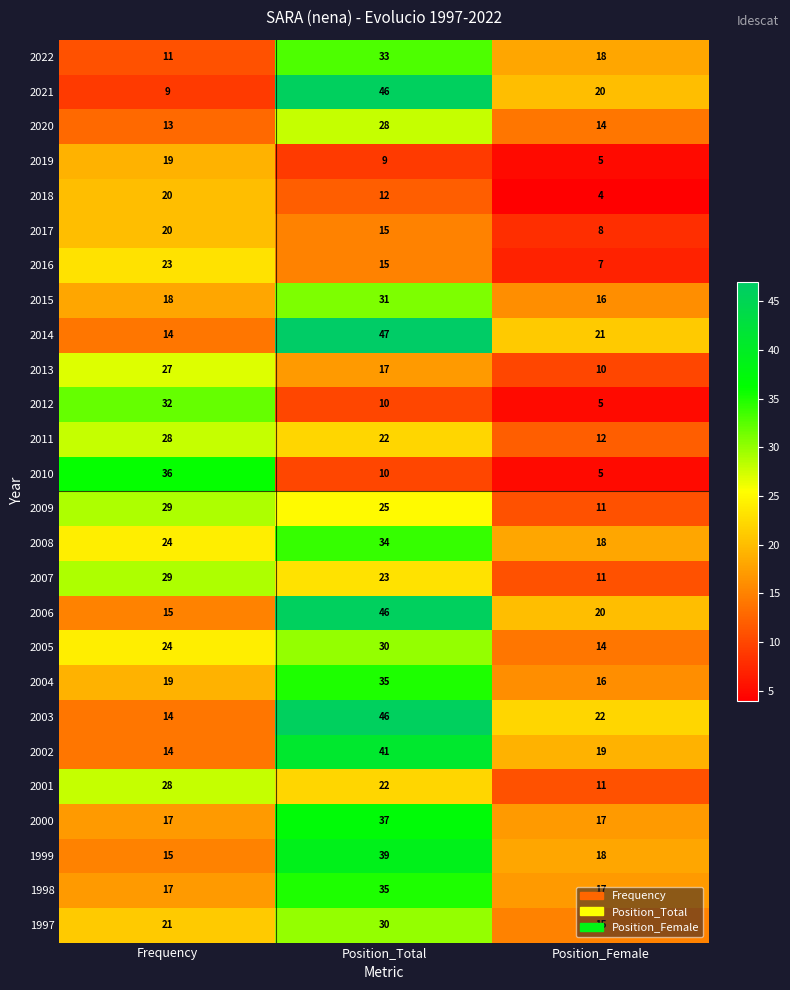

Between Frequency and Position_Female, which series saw the biggest shift?

2010